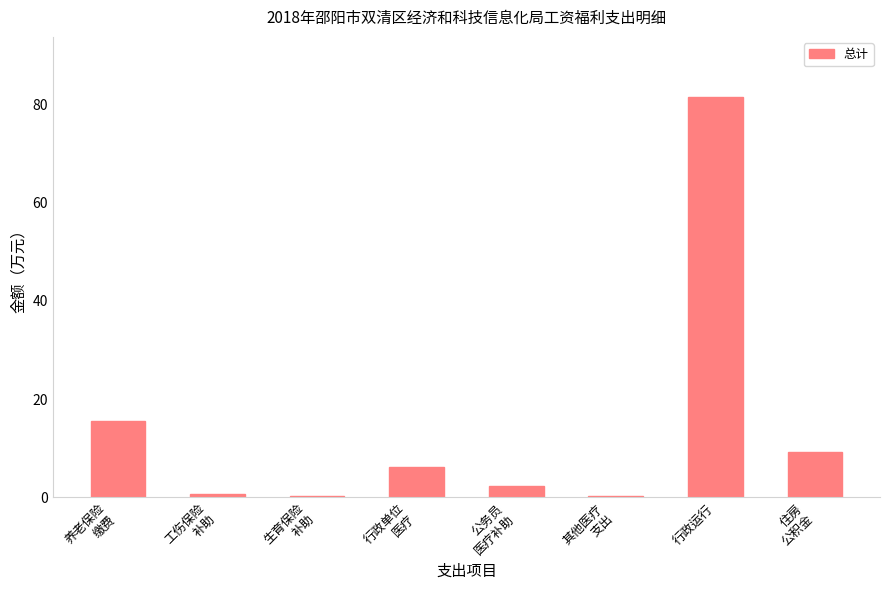

What is the average value?

14.5